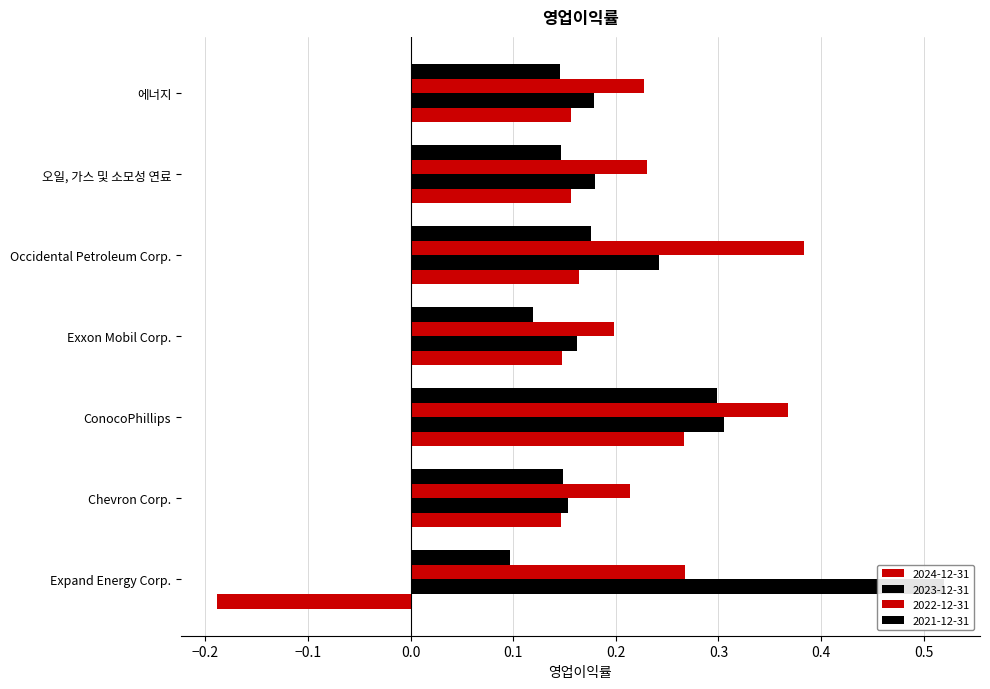

How many series are shown in this chart?

4